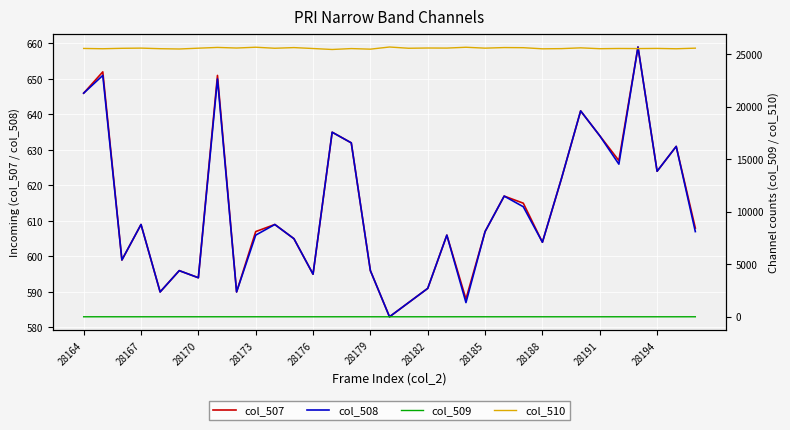

How many interior local peaks does the col_508 series have?

11